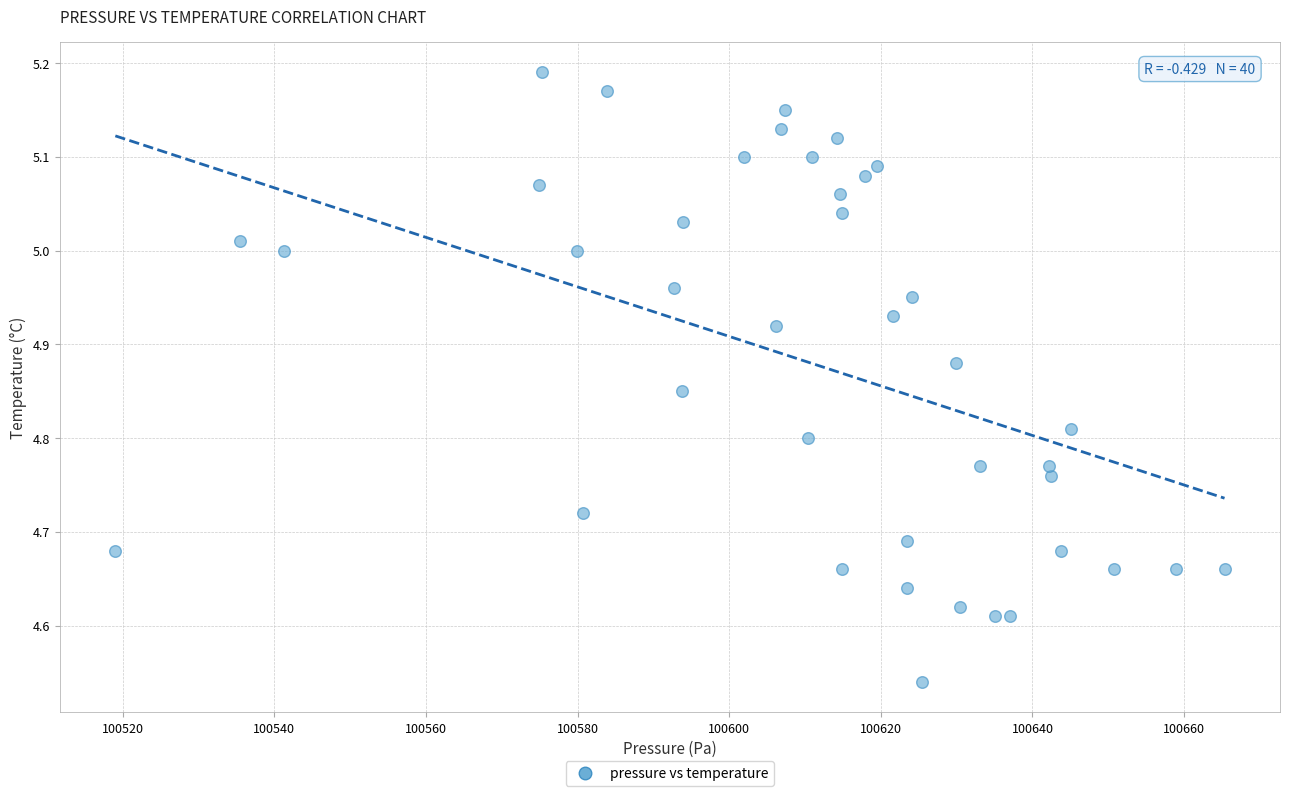

What is the range of X values (max minus min)?

146.3